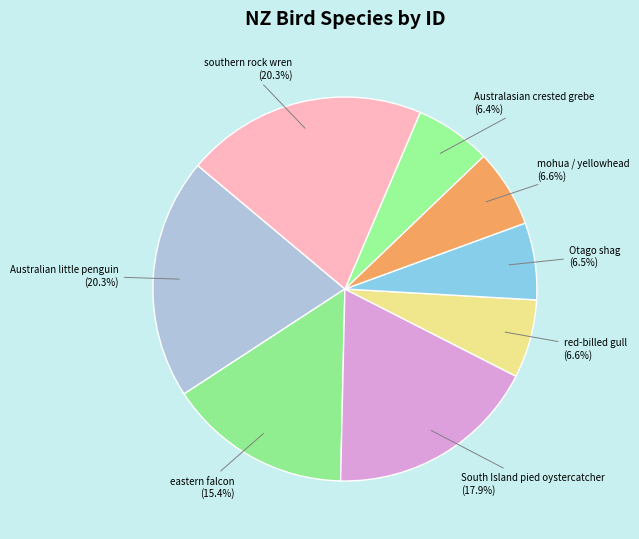

How much of the chart is everything except eastern falcon?

84.6%